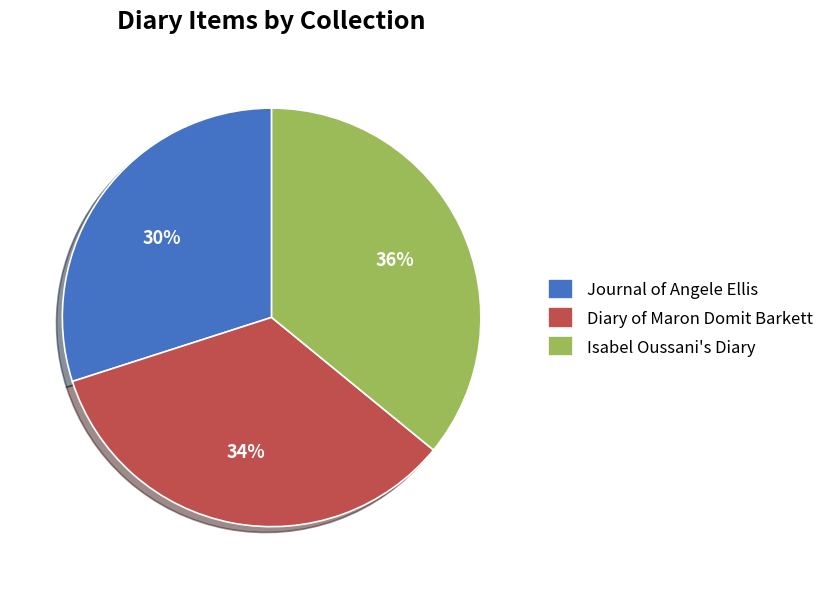

Is the sum of Journal of Angele Ellis and Diary of Maron Domit Barkett greater than half?

Yes